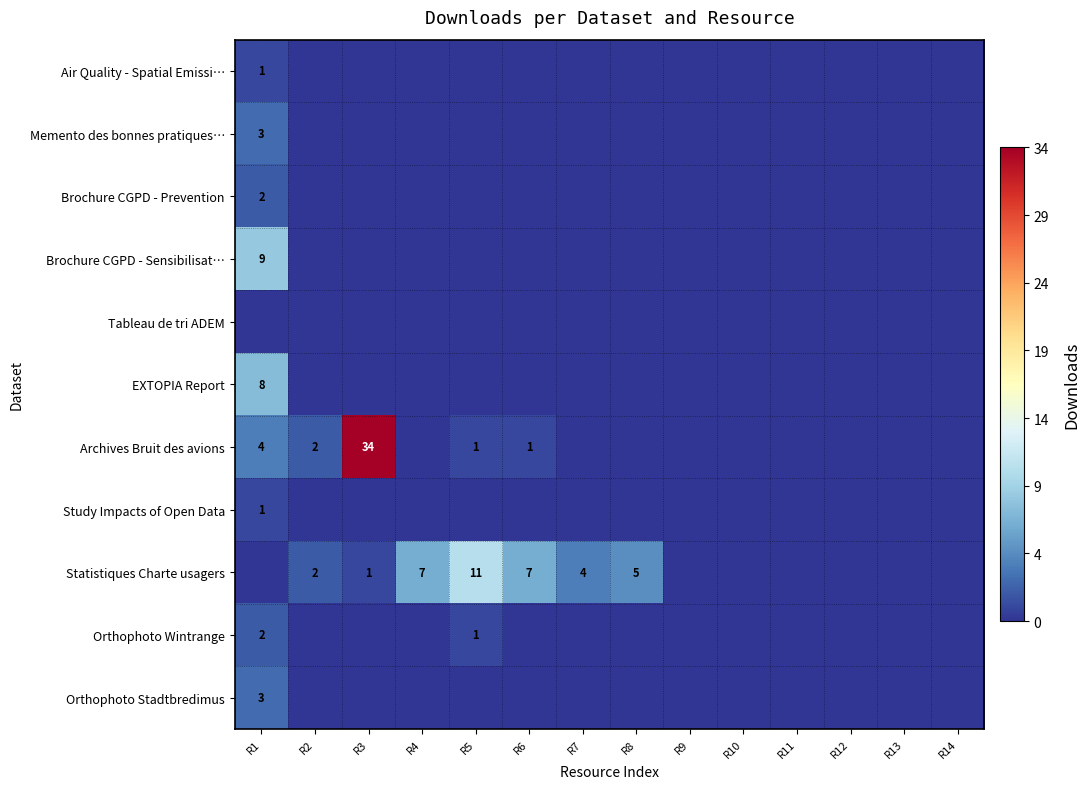

At which category is the sum across all series the highest?

R3